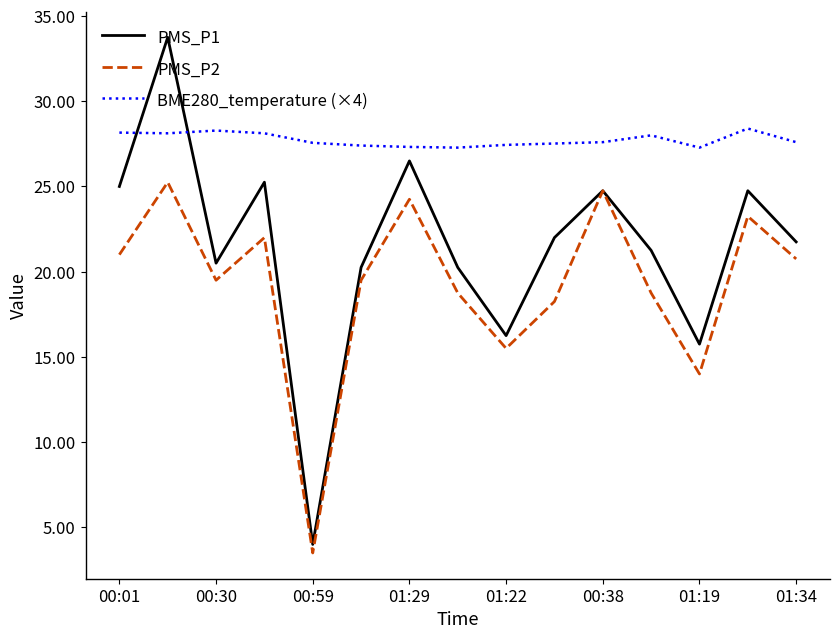

What is the maximum value shown in the chart?

33.8